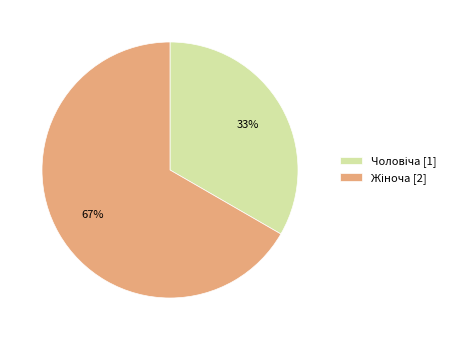

To the nearest percent, what is the average slice percentage?

50%